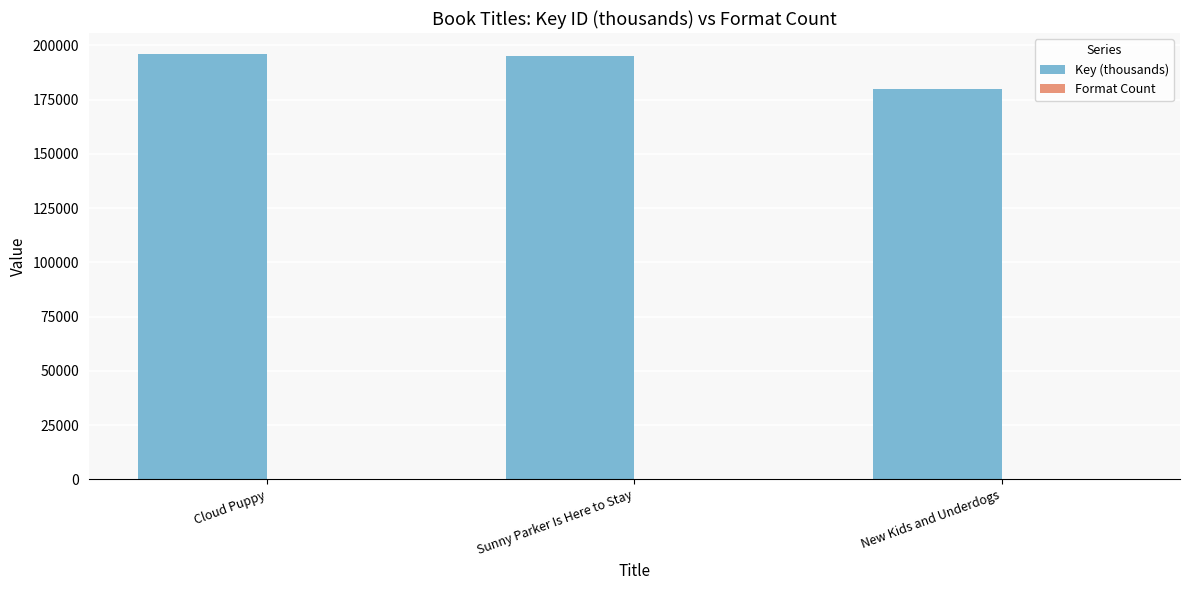

True or false: Key (thousands) has a value of 349823.9 at Sunny Parker Is Here to Stay.

False